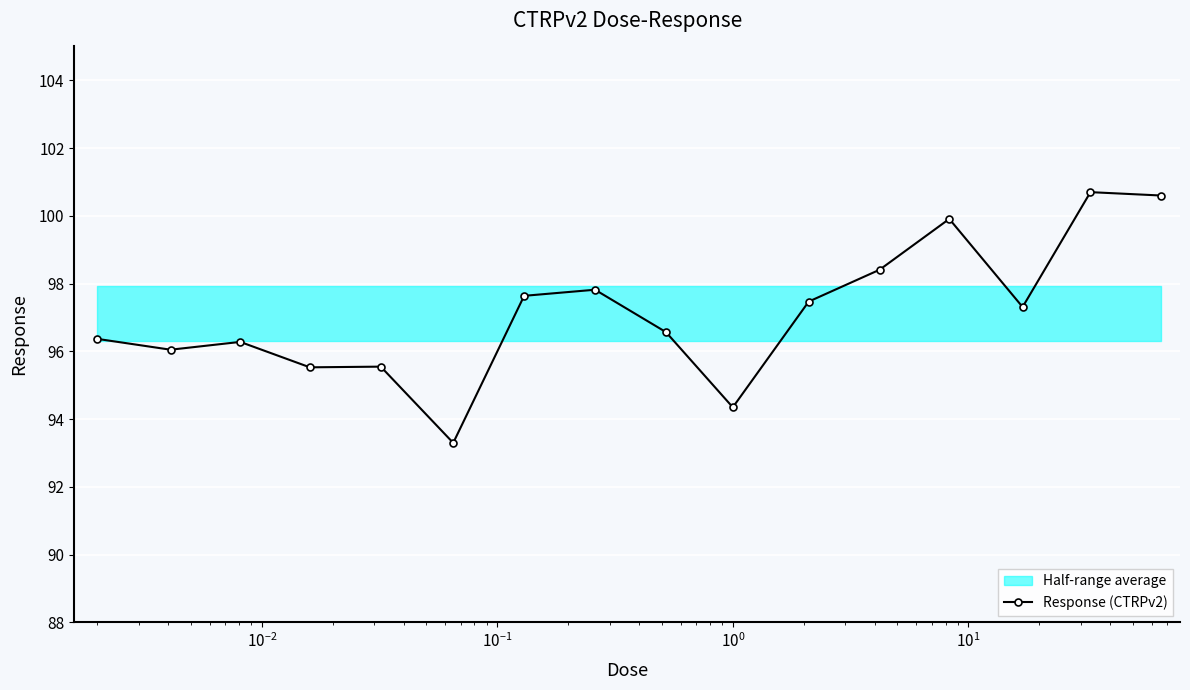

What is the highest value of the Response (CTRPv2) series?

100.7